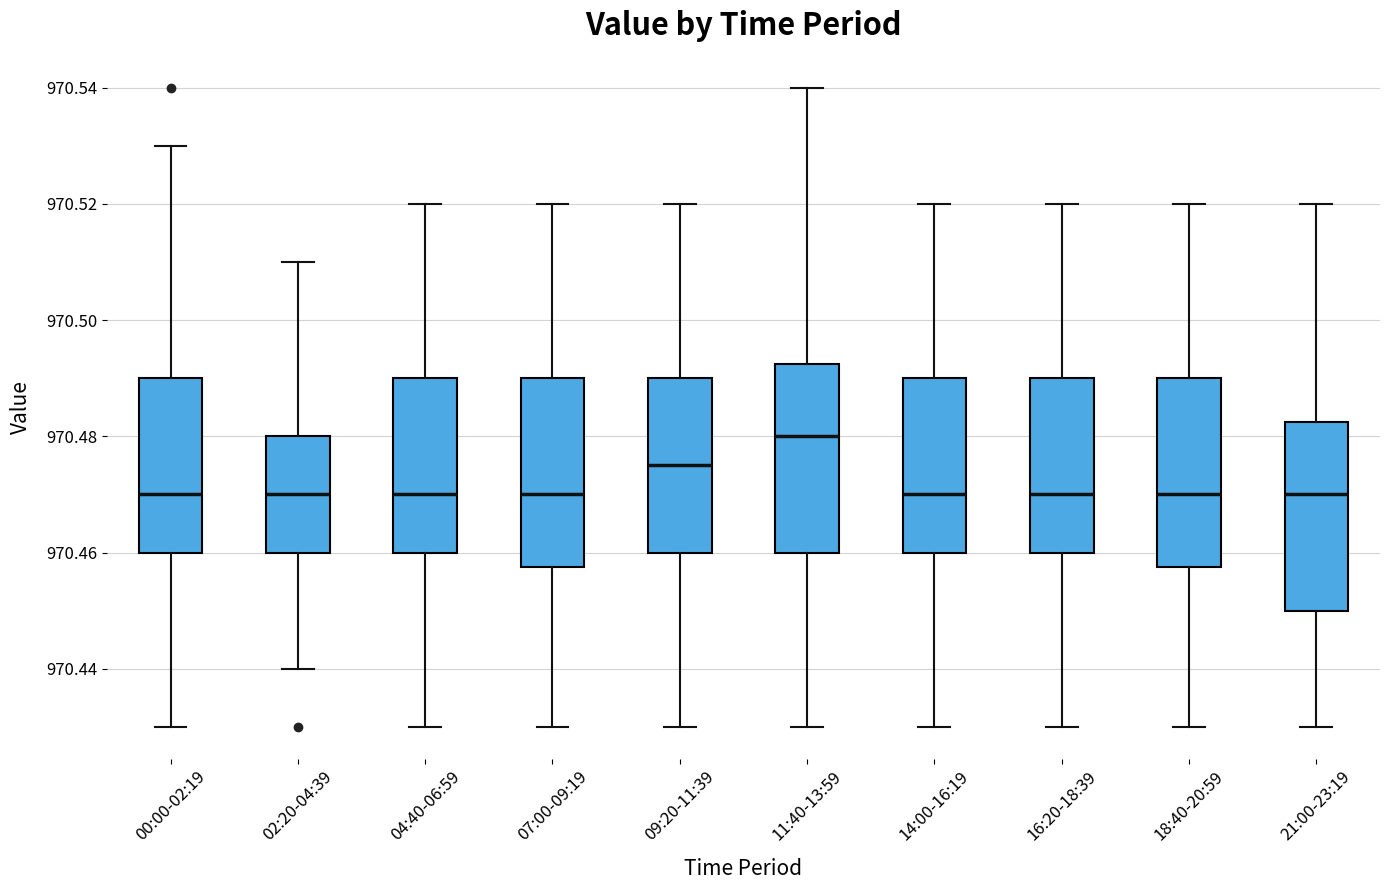

Which box has the highest median line?

11:40-13:59